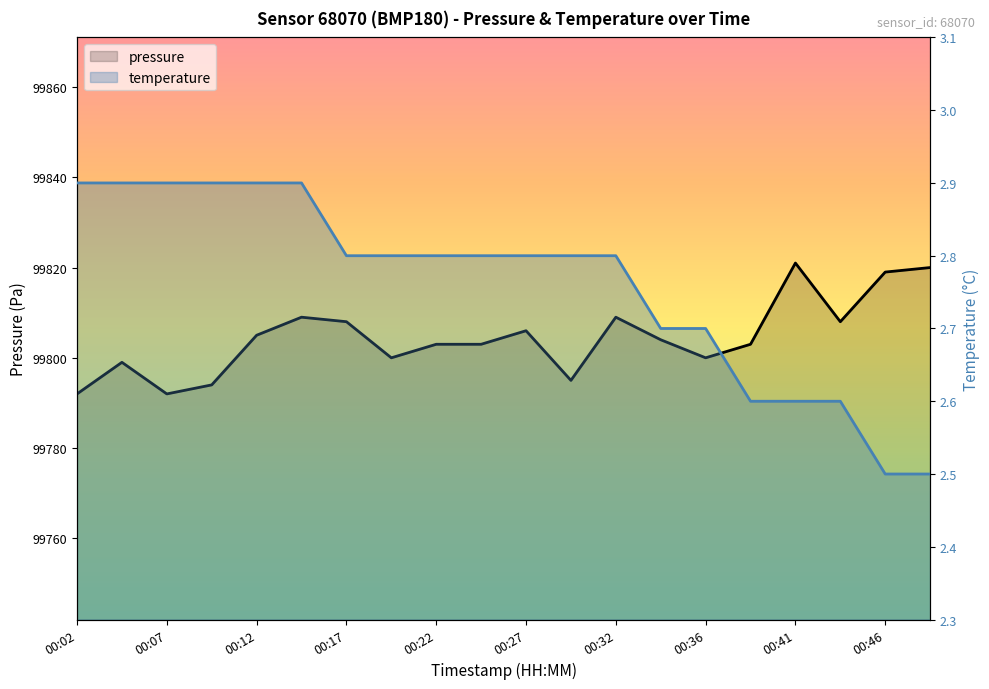

In pressure, how many points are higher than both neighbors (excluding endpoints)?

5